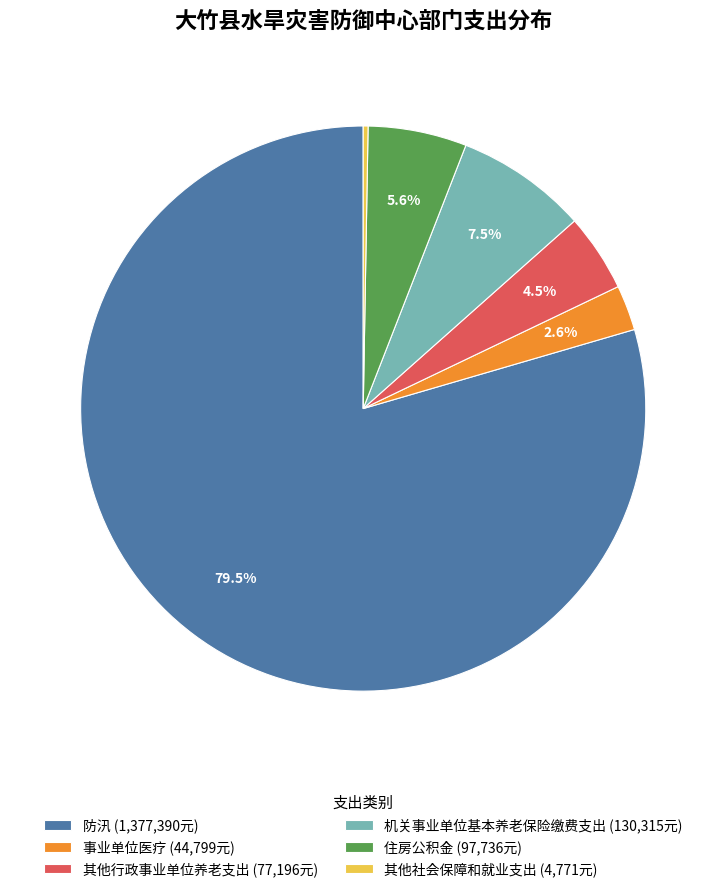

Is the sum of 住房公积金 and 其他行政事业单位养老支出 greater than half?

No